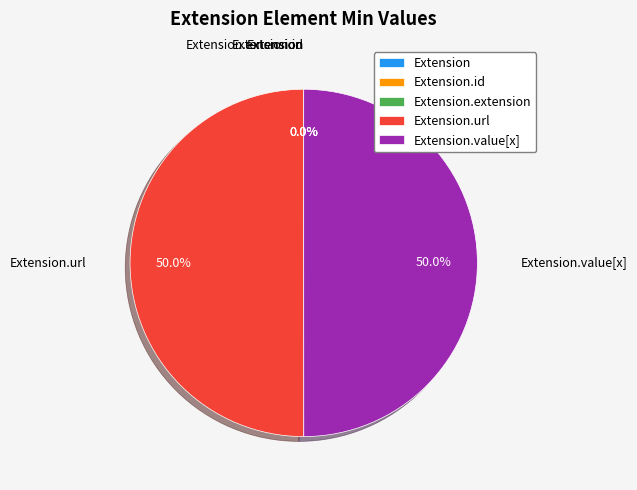

To the nearest percent, what percentage of the pie is Extension.value[x]?

50%